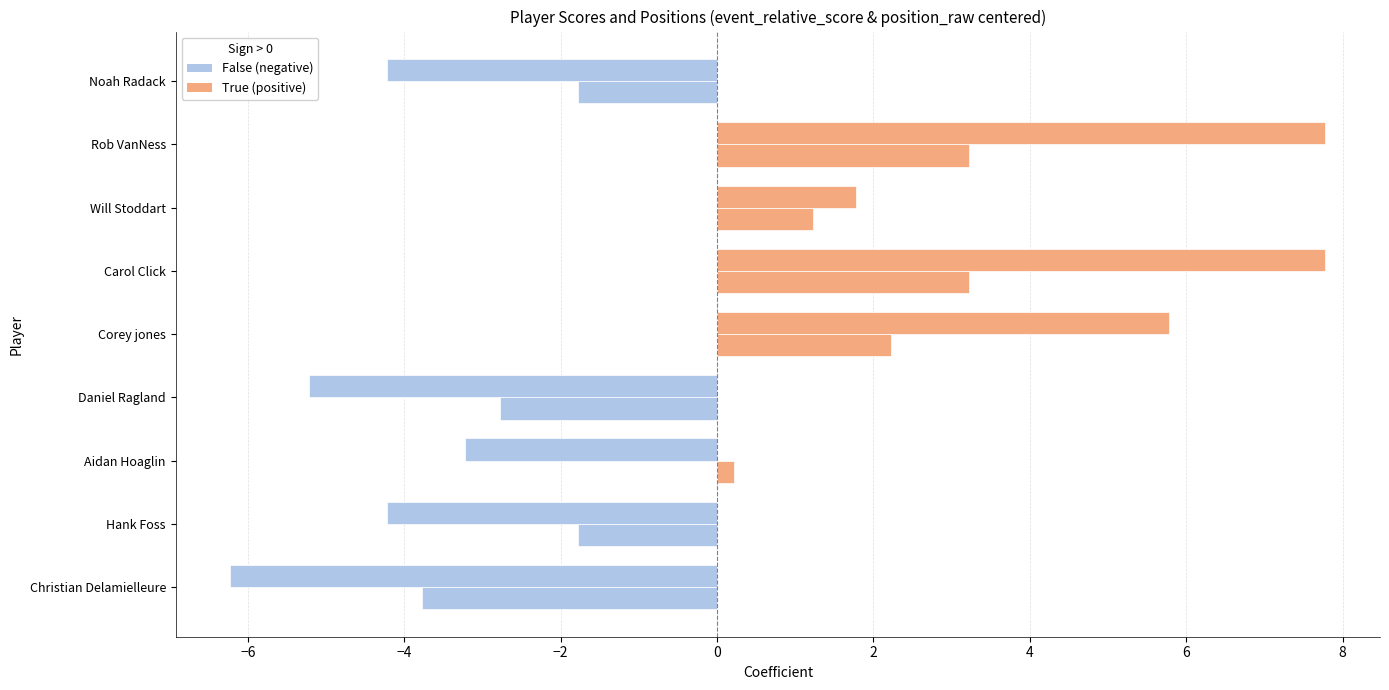

Is it true that event_relative_score equals 1.8 at Will Stoddart?

True